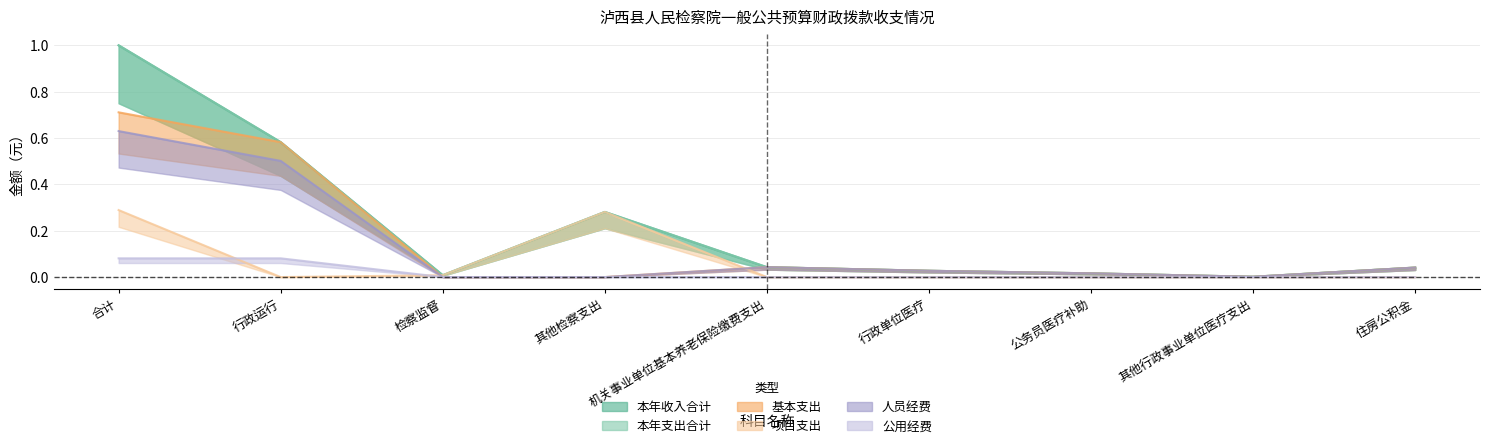

What value does the 人员经费 series have at 合计?

0.6